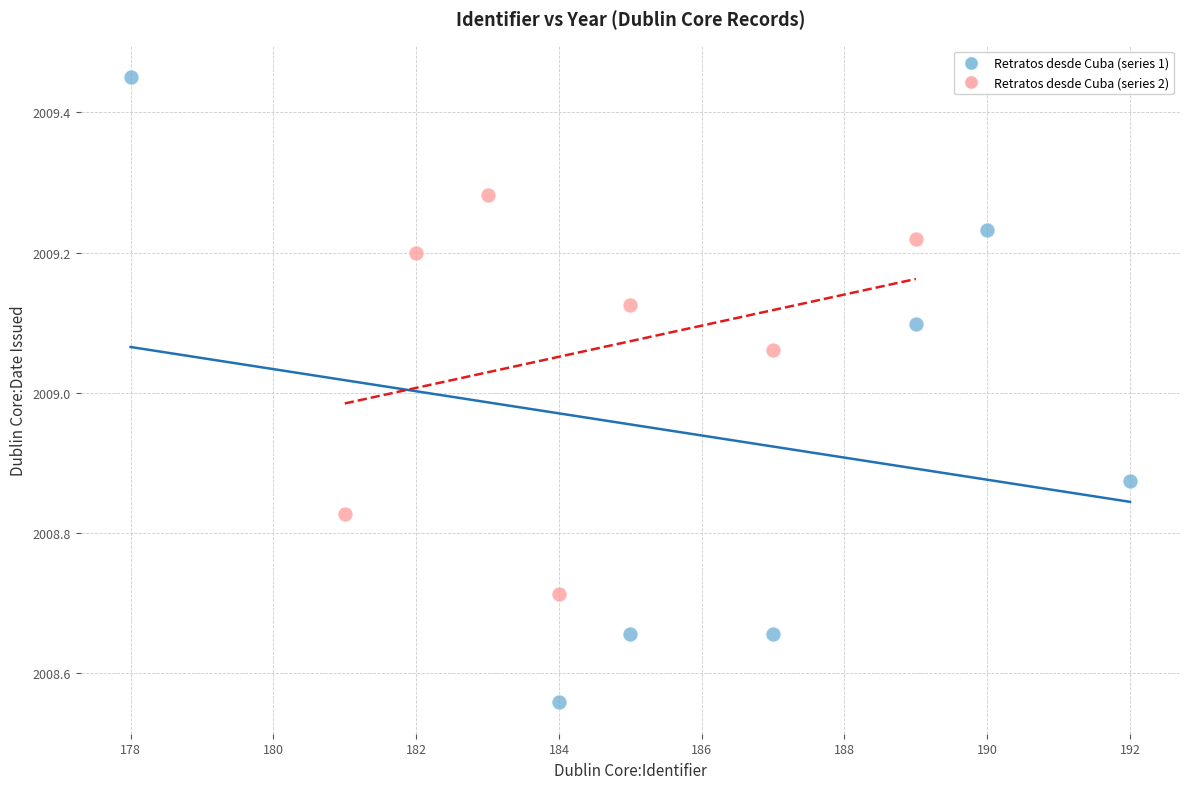

Which series reaches the minimum Y coordinate?

Retratos desde Cuba (series 1)